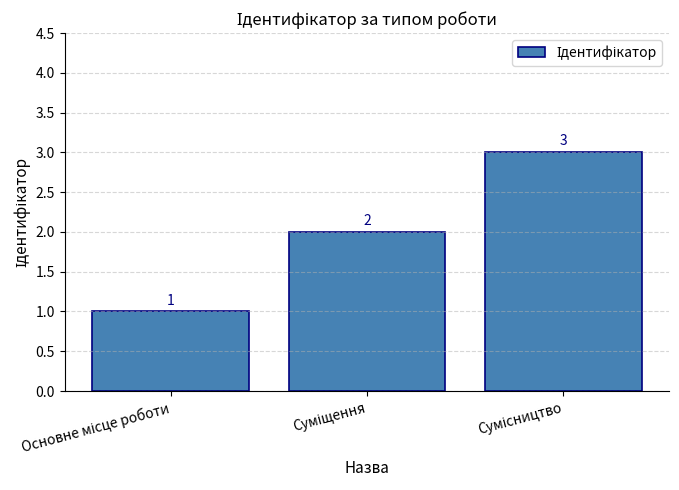

Reading right to left, list all the values displayed in this chart.

3	2	1